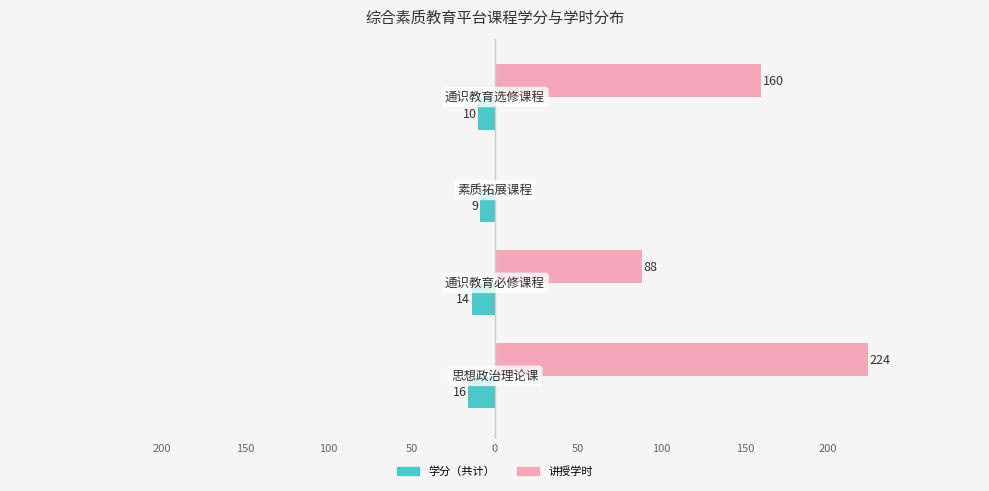

What are all the series names shown in the legend?

学分（共计）, 讲授学时